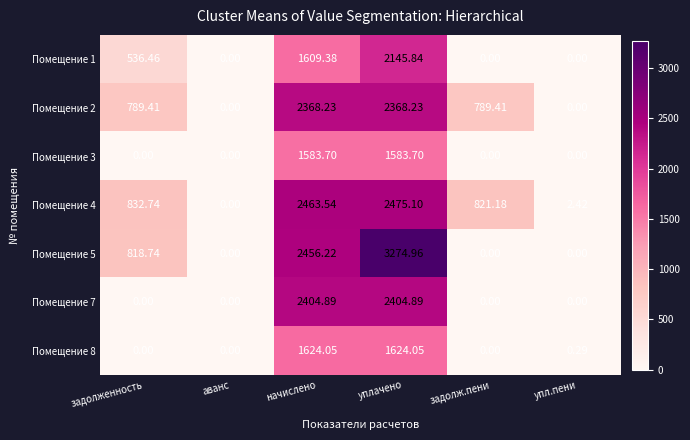

Which label corresponds to the largest value in the chart?

уплачено